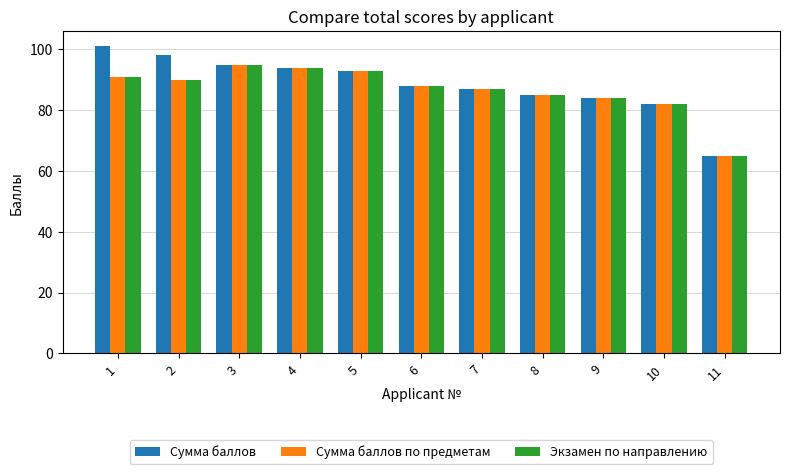

What is the sum of all Сумма баллов по предметам values?

954